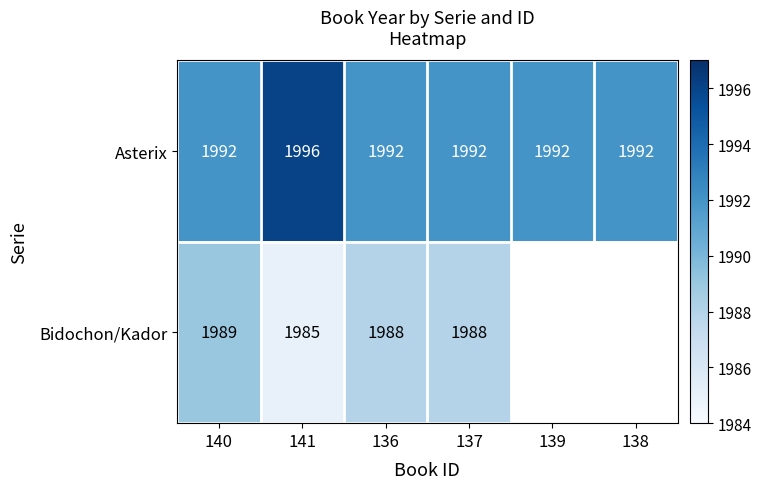

What is the difference between the highest and lowest values at 141?

11